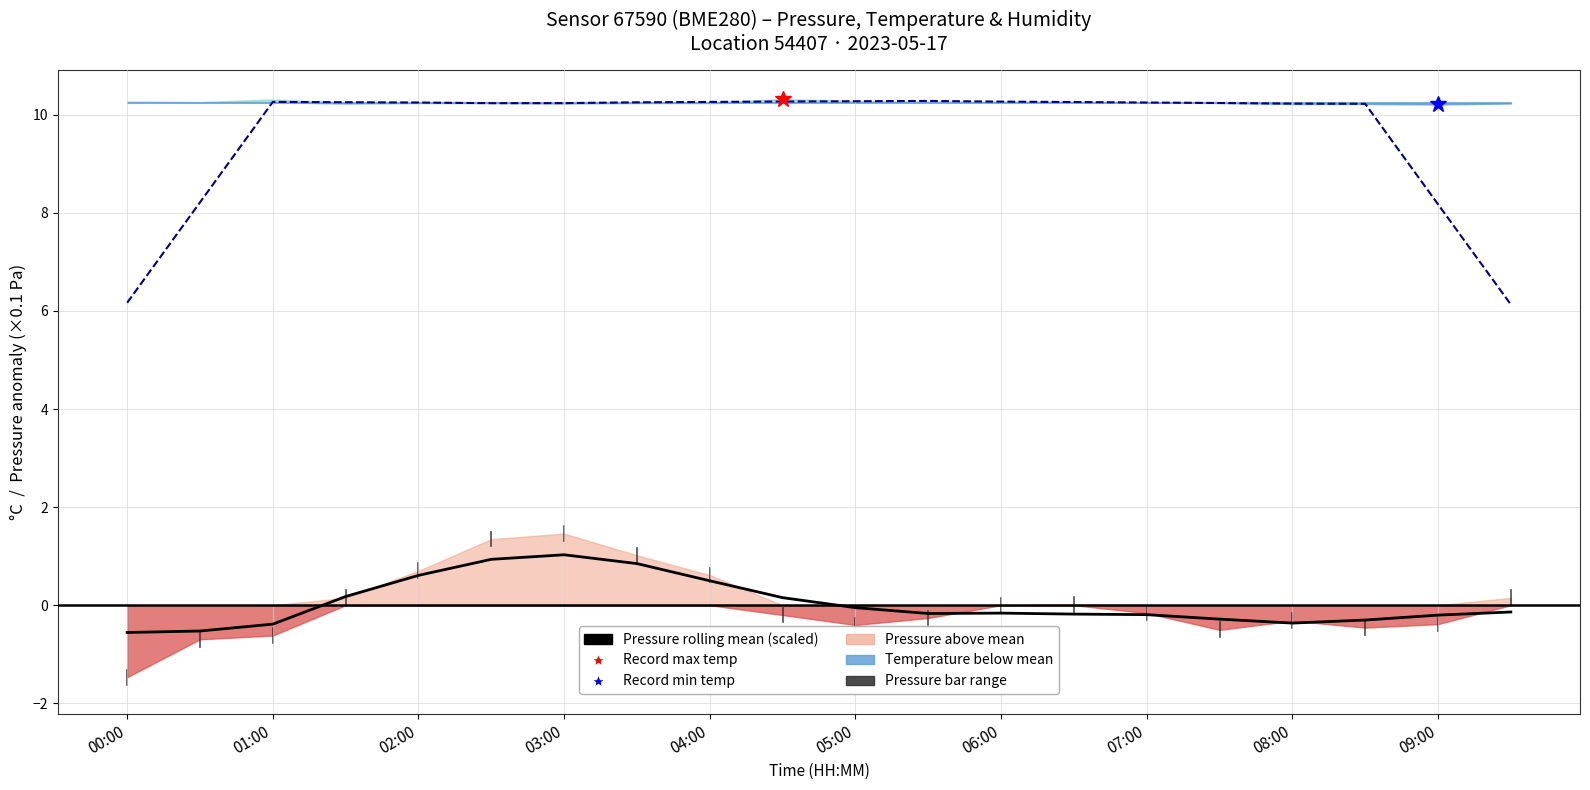

What is the maximum value shown in the chart?

10.3